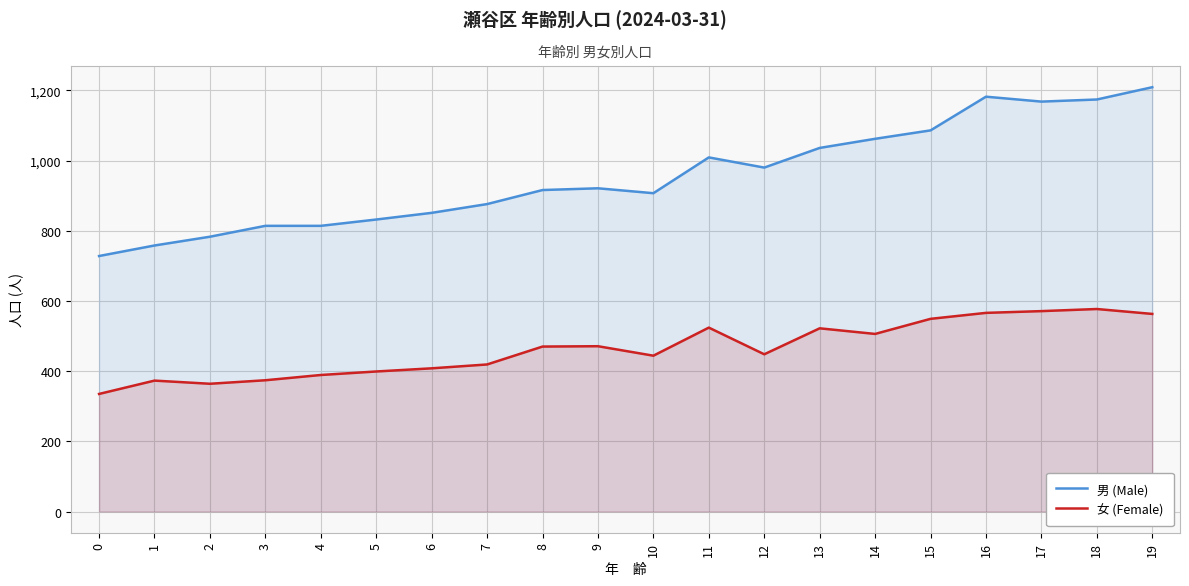

True or false: 男 (Male) and 女 (Female) intersect in this chart.

False